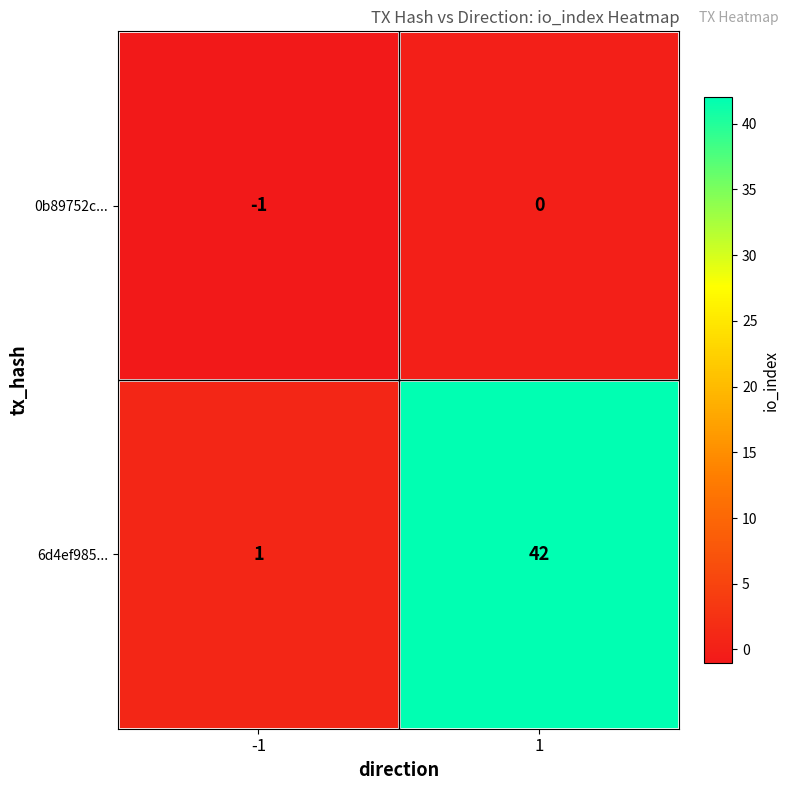

What is the spread (max minus min) of values at 1?

42